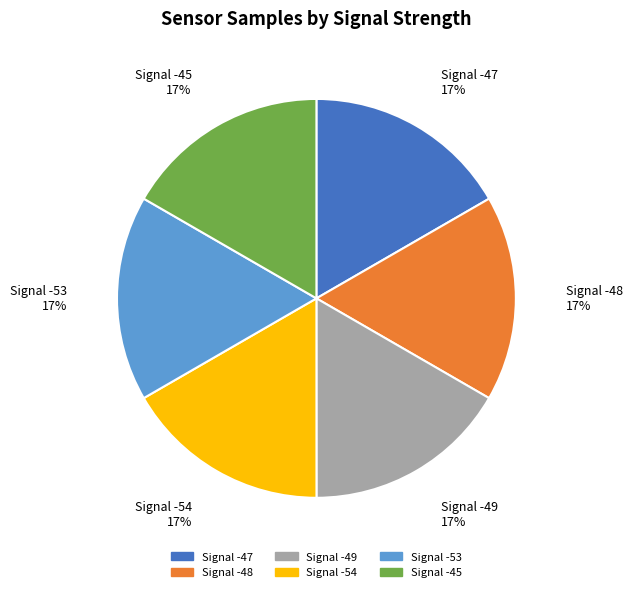

True or false: Signal -47 accounts for 17% of the total.

True